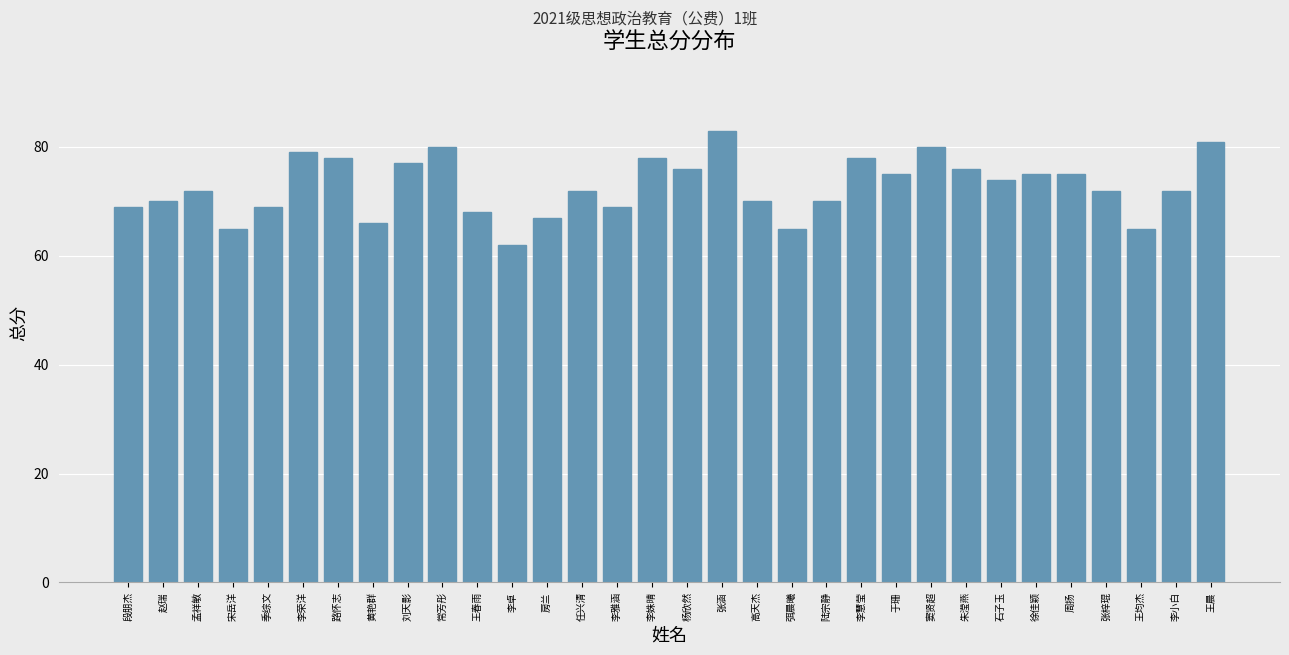

Reading left to right, transcribe all the data shown in this chart.

69	70	72	65	69	79	78	66	77	80	68	62	67	72	69	78	76	83	70	65	70	78	75	80	76	74	75	75	72	65	72	81